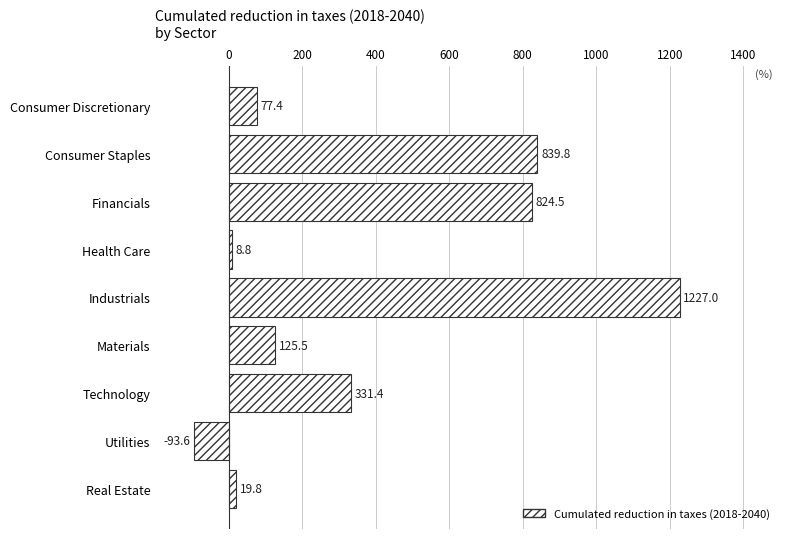

The value at Consumer Discretionary is 77.4. True or false?

True